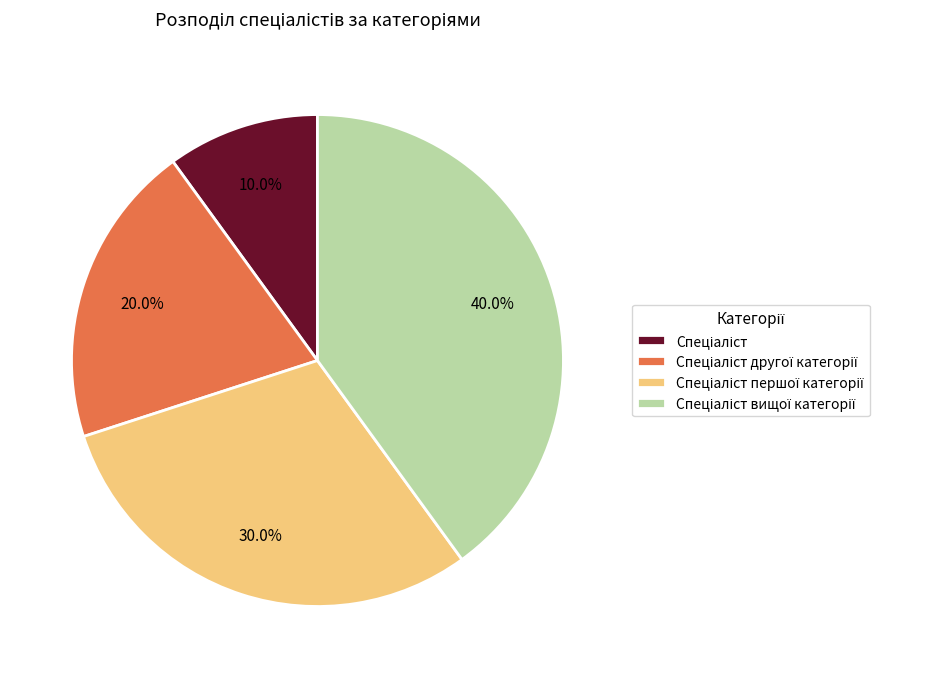

Does any single category account for the majority?

No